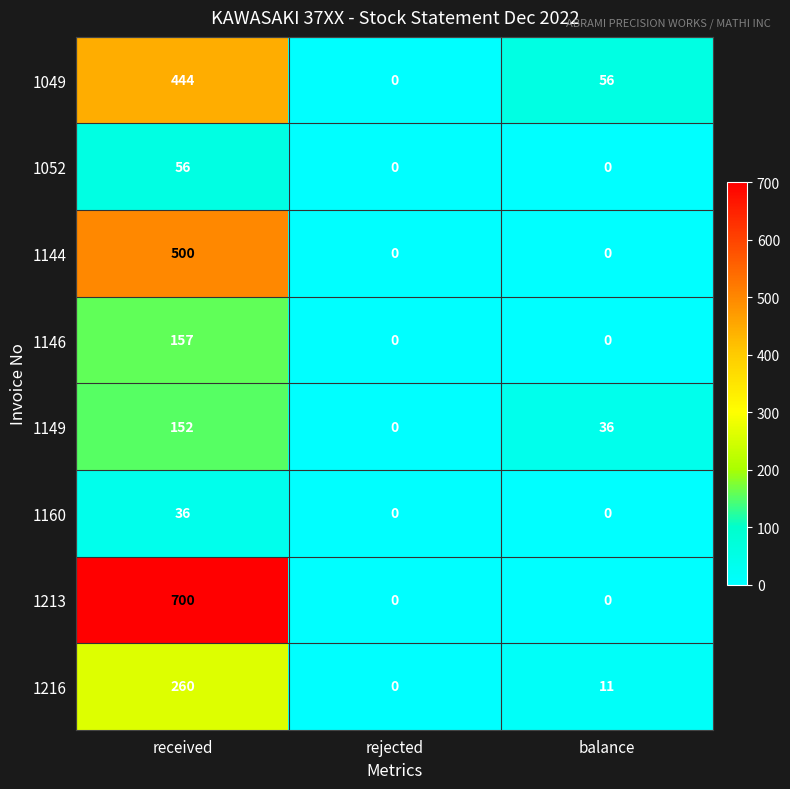

The 1052 series shows 17 at rejected. True or false?

False